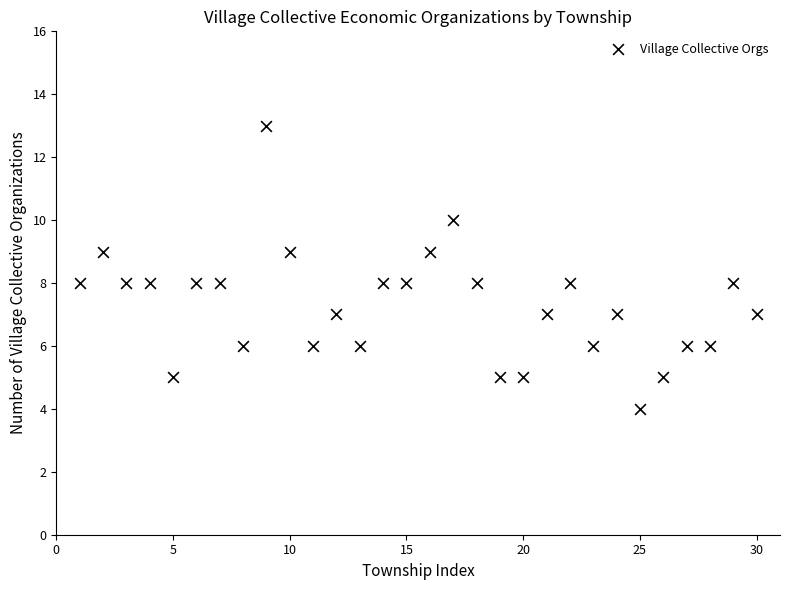

What is the range of Y values (max minus min)?

9